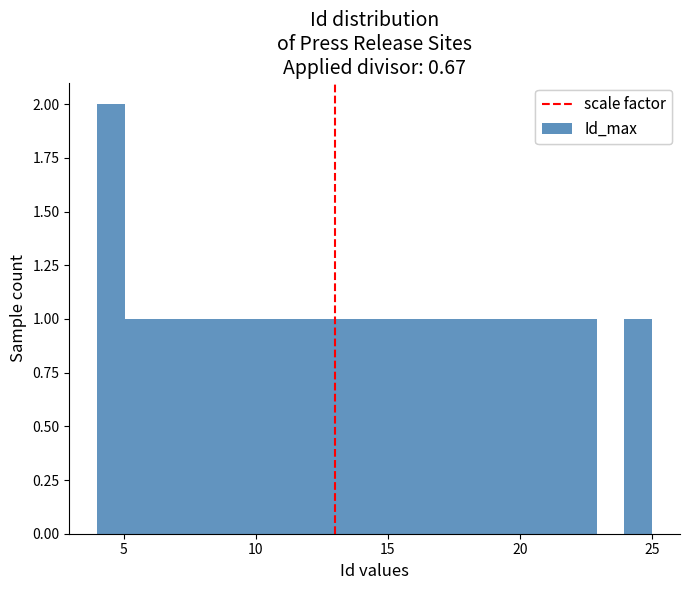

Around what value on the x-axis is the tallest bar? Give the approximate position of its centre, as read against the axis.

4.5